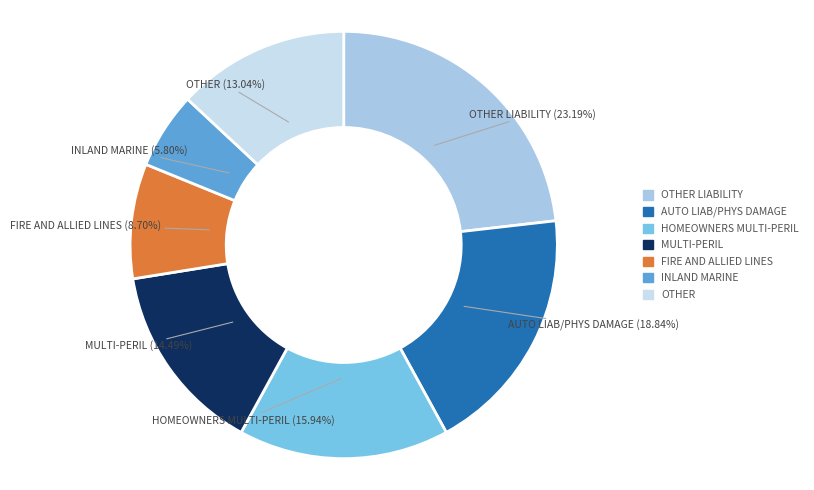

Is there any slice that represents more than half of the pie?

No